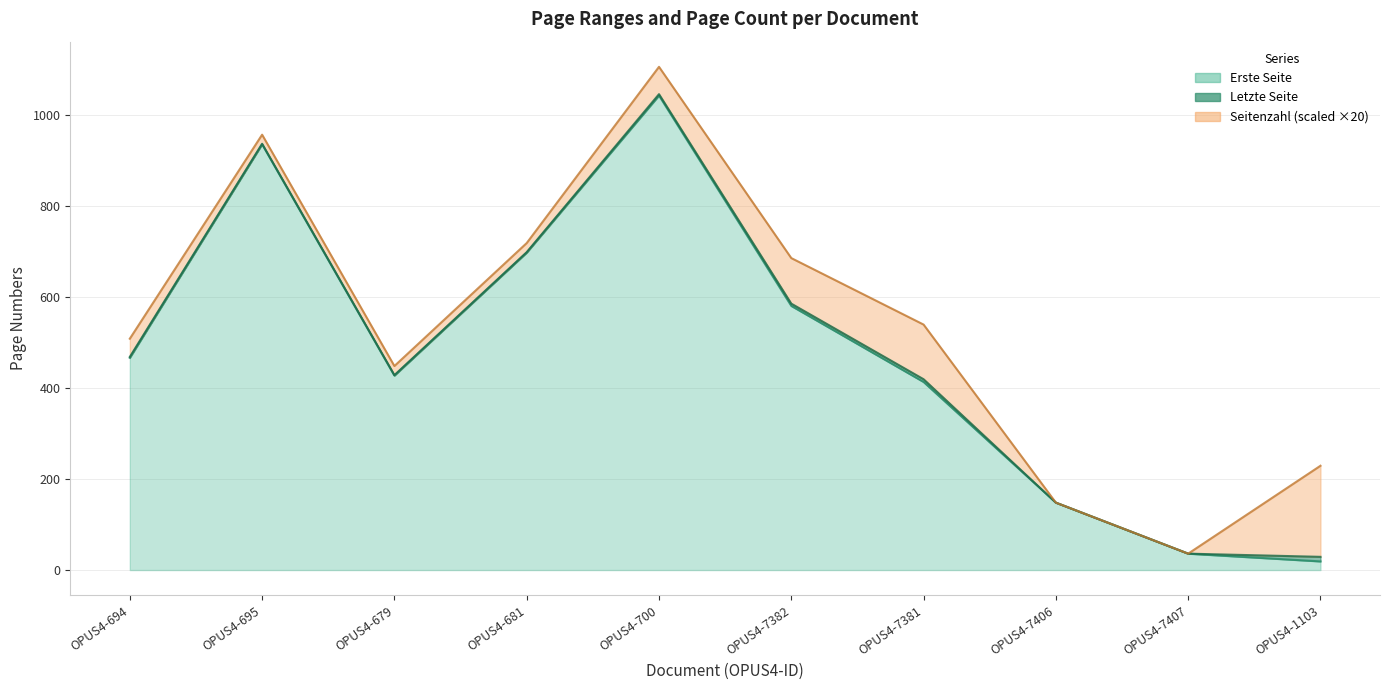

True or false: Letzte Seite has a value of 698 at OPUS4-681.

True